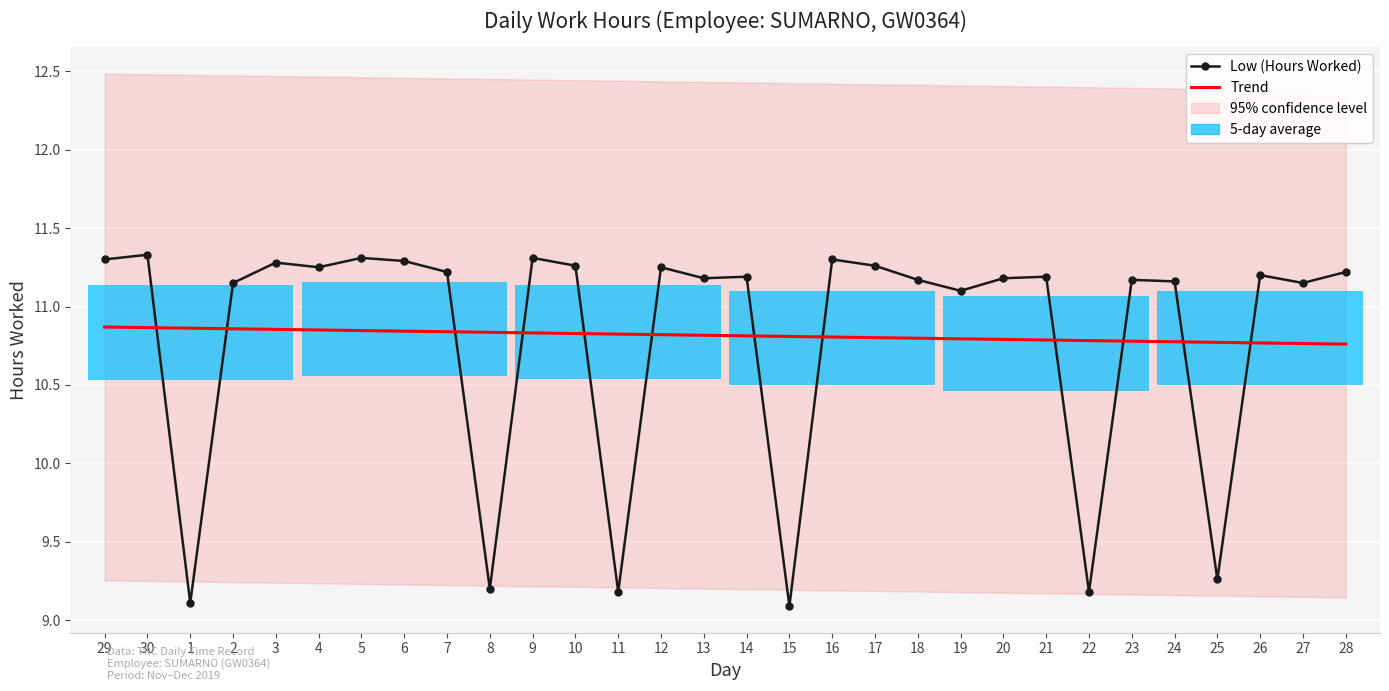

Where does the Low (Hours Worked) series first go above 11?

29